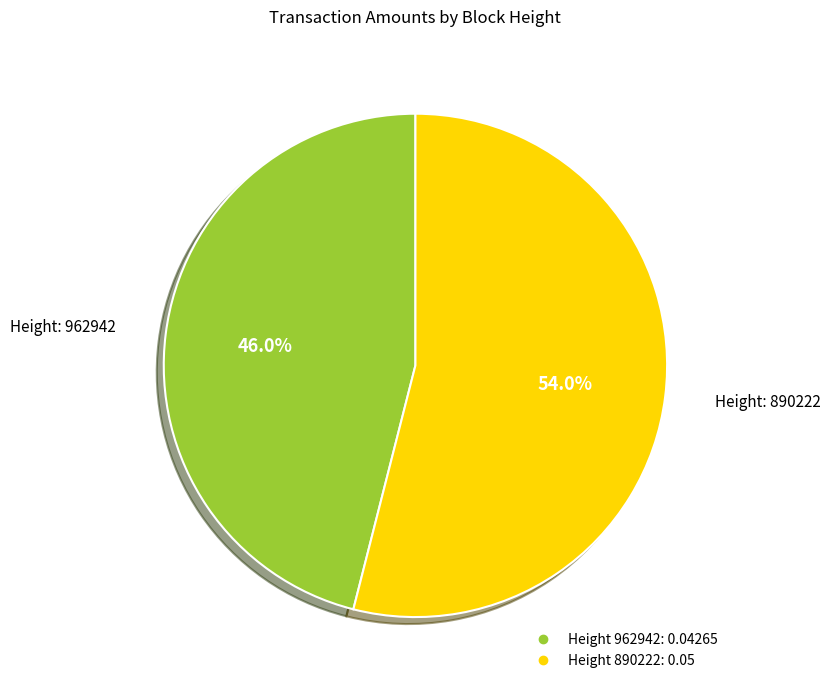

Does any single category account for the majority?

Yes